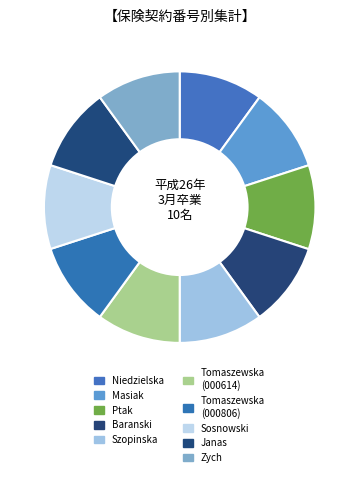

How many slices are in this pie chart?

10